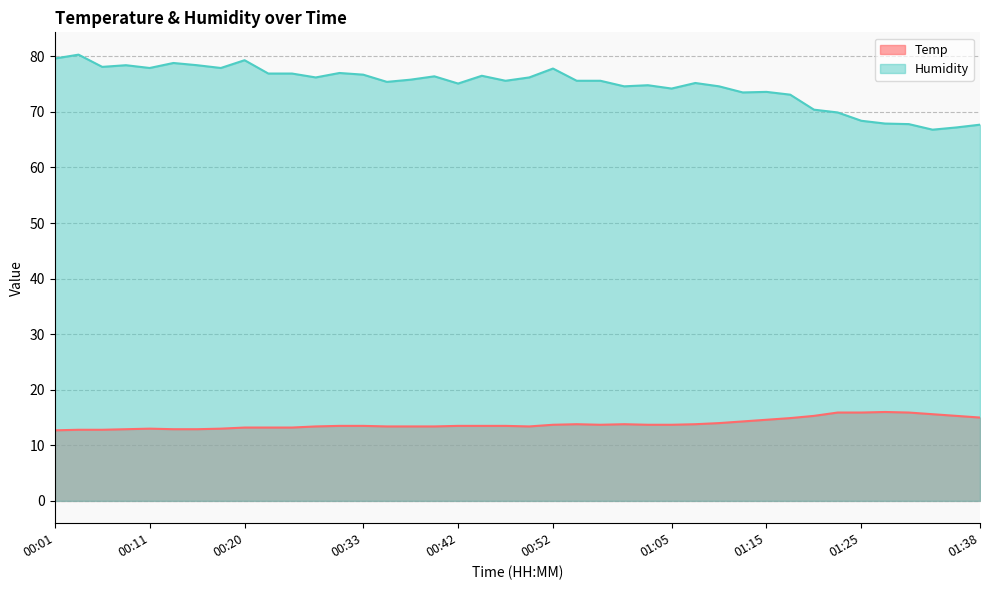

Which category has the highest value across all series?

00:03